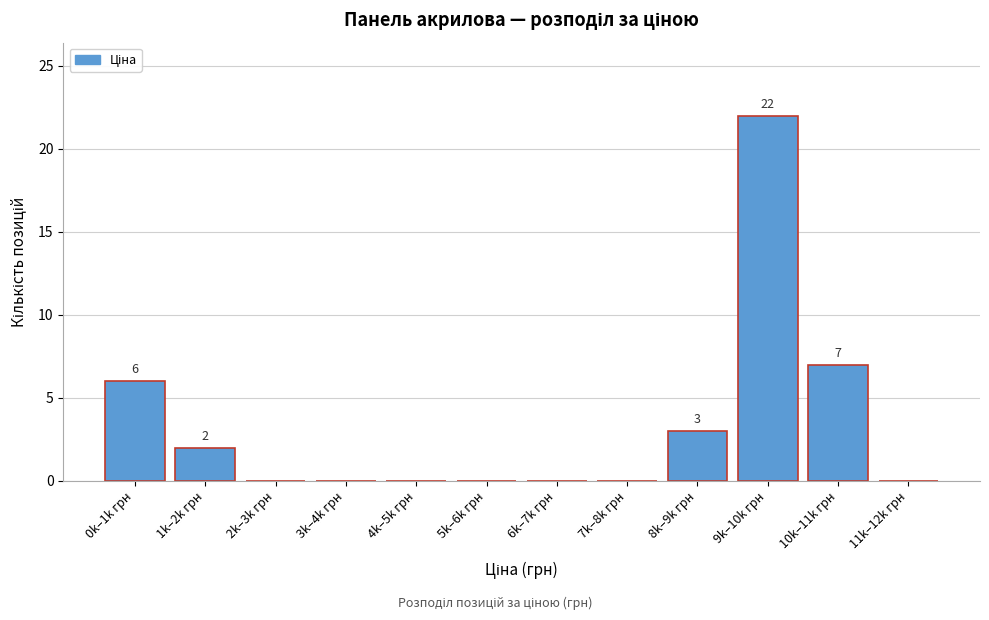

Reading right to left, transcribe all the data shown in this chart.

11k–12k грн=0	10k–11k грн=7	9k–10k грн=22	8k–9k грн=3	7k–8k грн=0	6k–7k грн=0	5k–6k грн=0	4k–5k грн=0	3k–4k грн=0	2k–3k грн=0	1k–2k грн=2	0k–1k грн=6